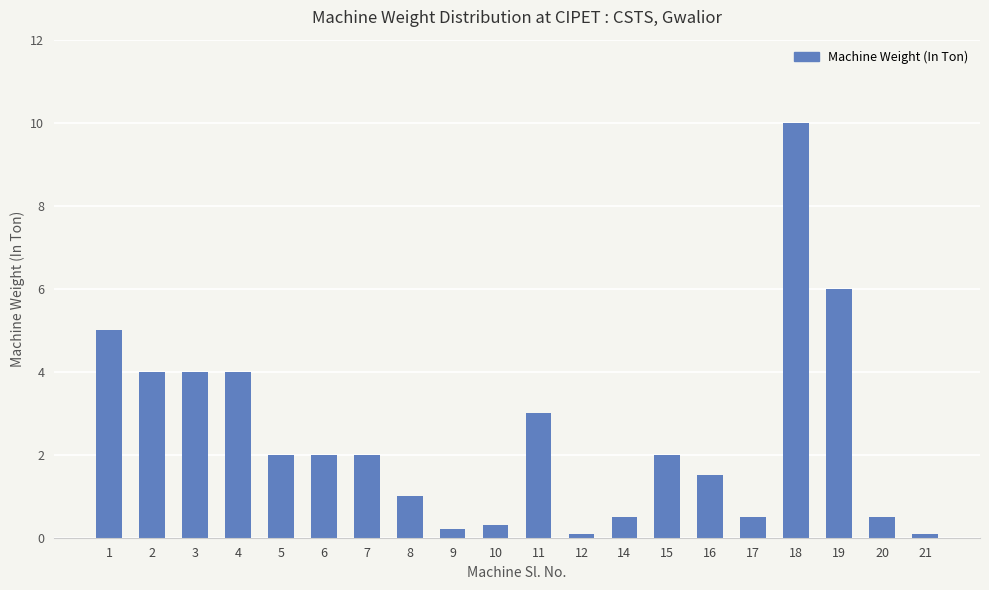

What is the change in value from 12 to 17?

+0.4